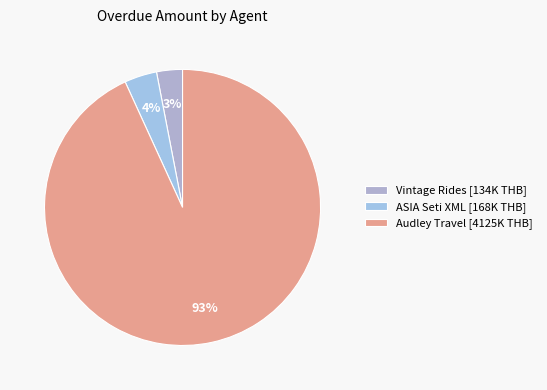

Which slice is the smallest?

Vintage Rides [134K THB]